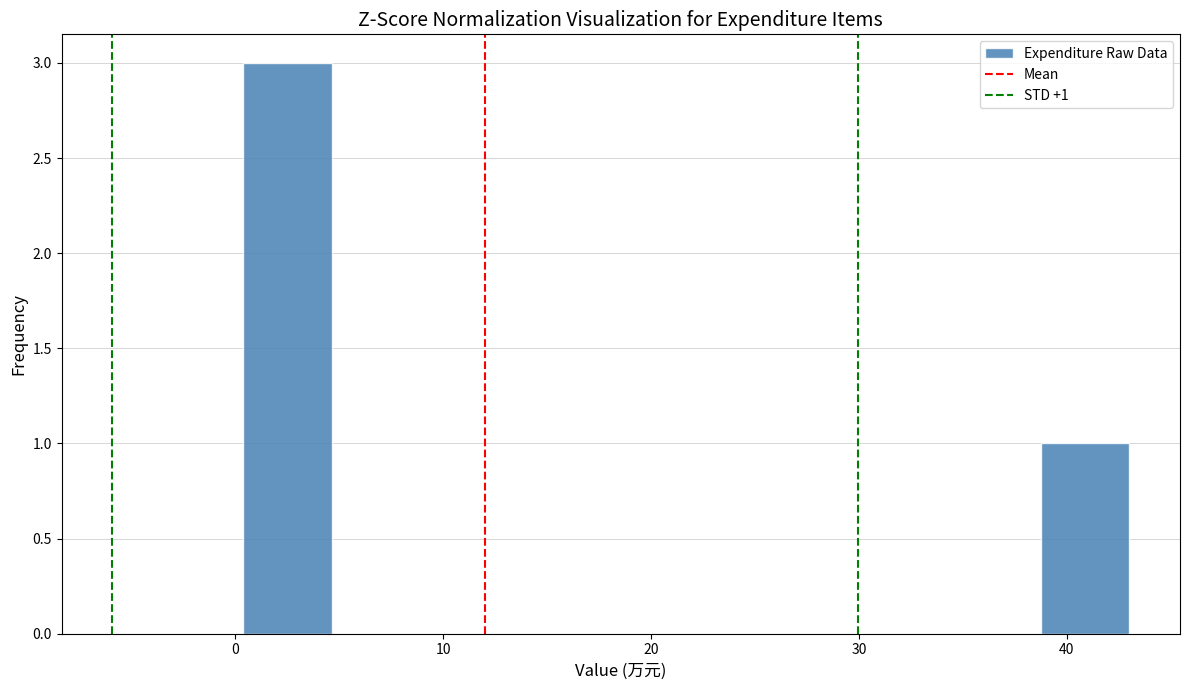

Which range on the x-axis has the tallest bar?

0 to 5